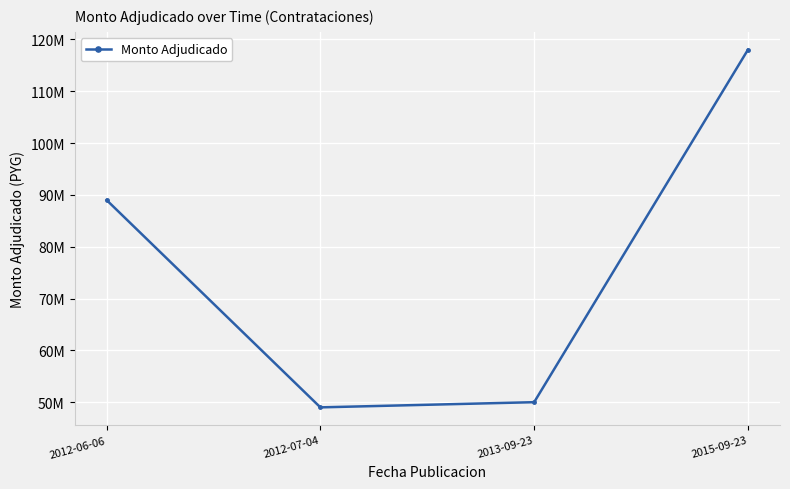

Is this an area chart (filled region under the line)?

No